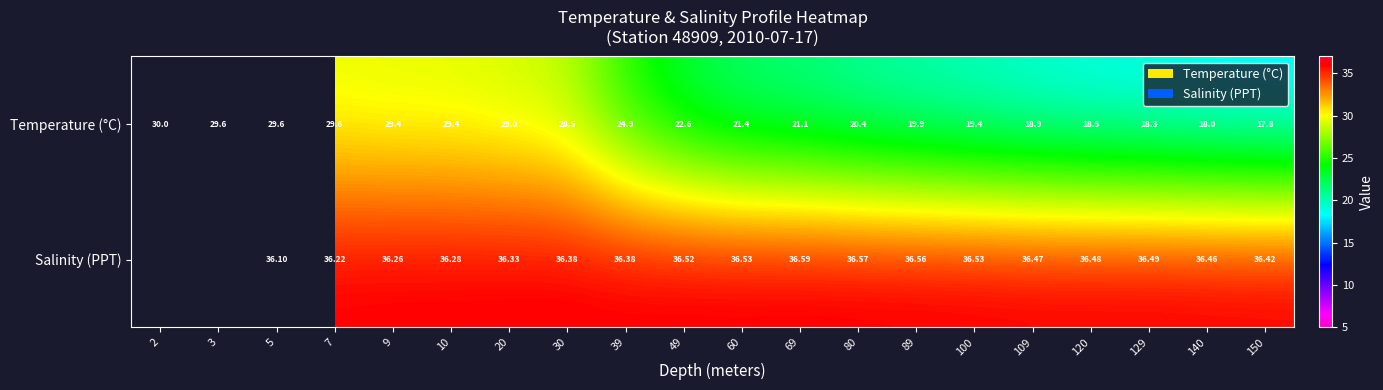

Is the value of Salinity (PPT) at 5 greater than the value of Temperature (°C) at 2?

Yes